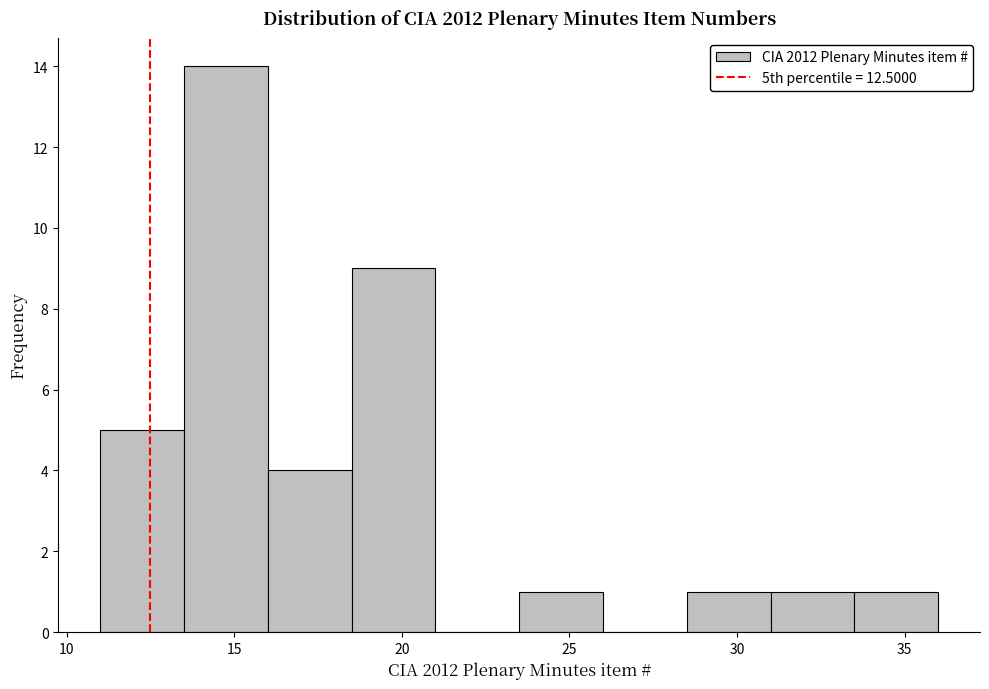

How tall is the bar that spans 11.0 to 13.5 on the x-axis? The values are not printed on the chart, so give them approximately, as read against the axis.

5